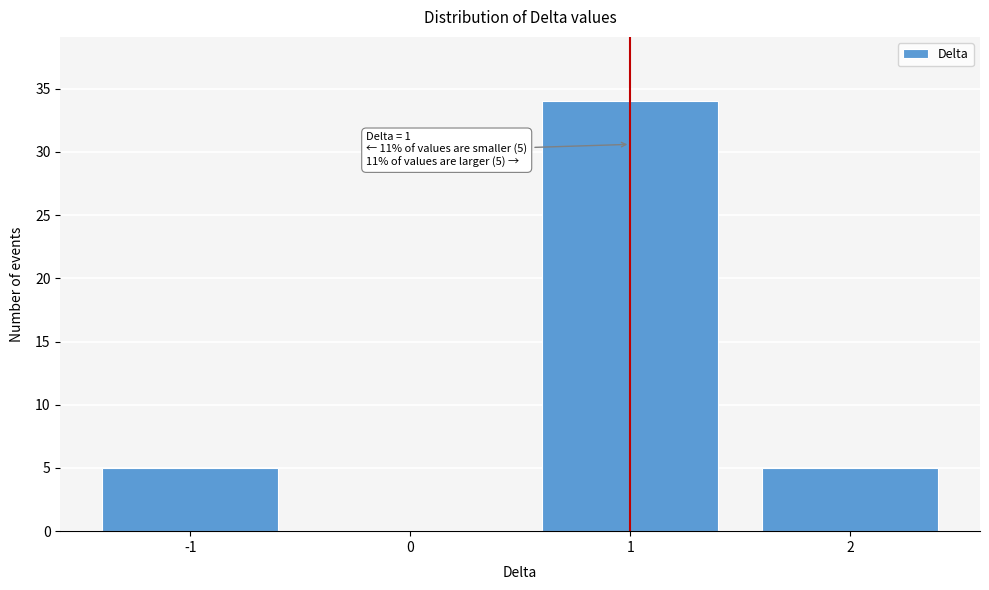

Over which range of the x-axis is the bar tallest?

0.5 to 1.5